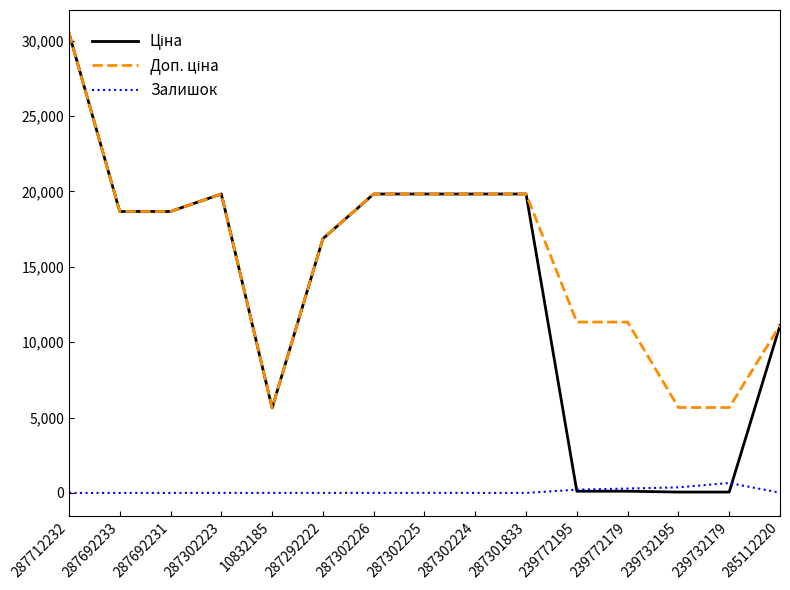

What is the total value across all series at 10832185?

11273.0